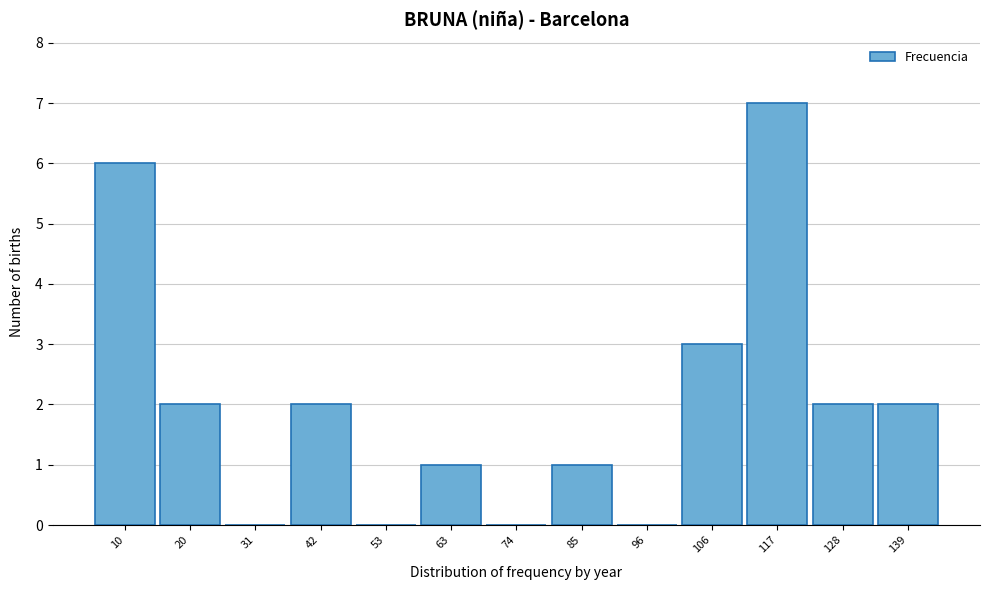

Reading left to right, what are all the values shown in this chart?

10=6	20=2	31=0	42=2	53=0	63=1	74=0	85=1	96=0	106=3	117=7	128=2	139=2